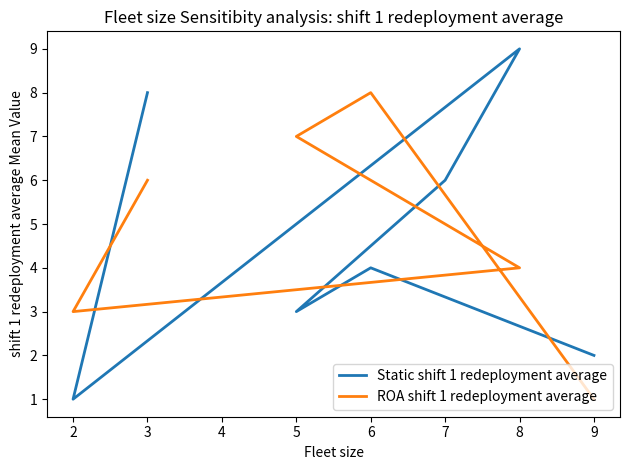

Where is the first local minimum for ROA shift 1 redeployment average?

2